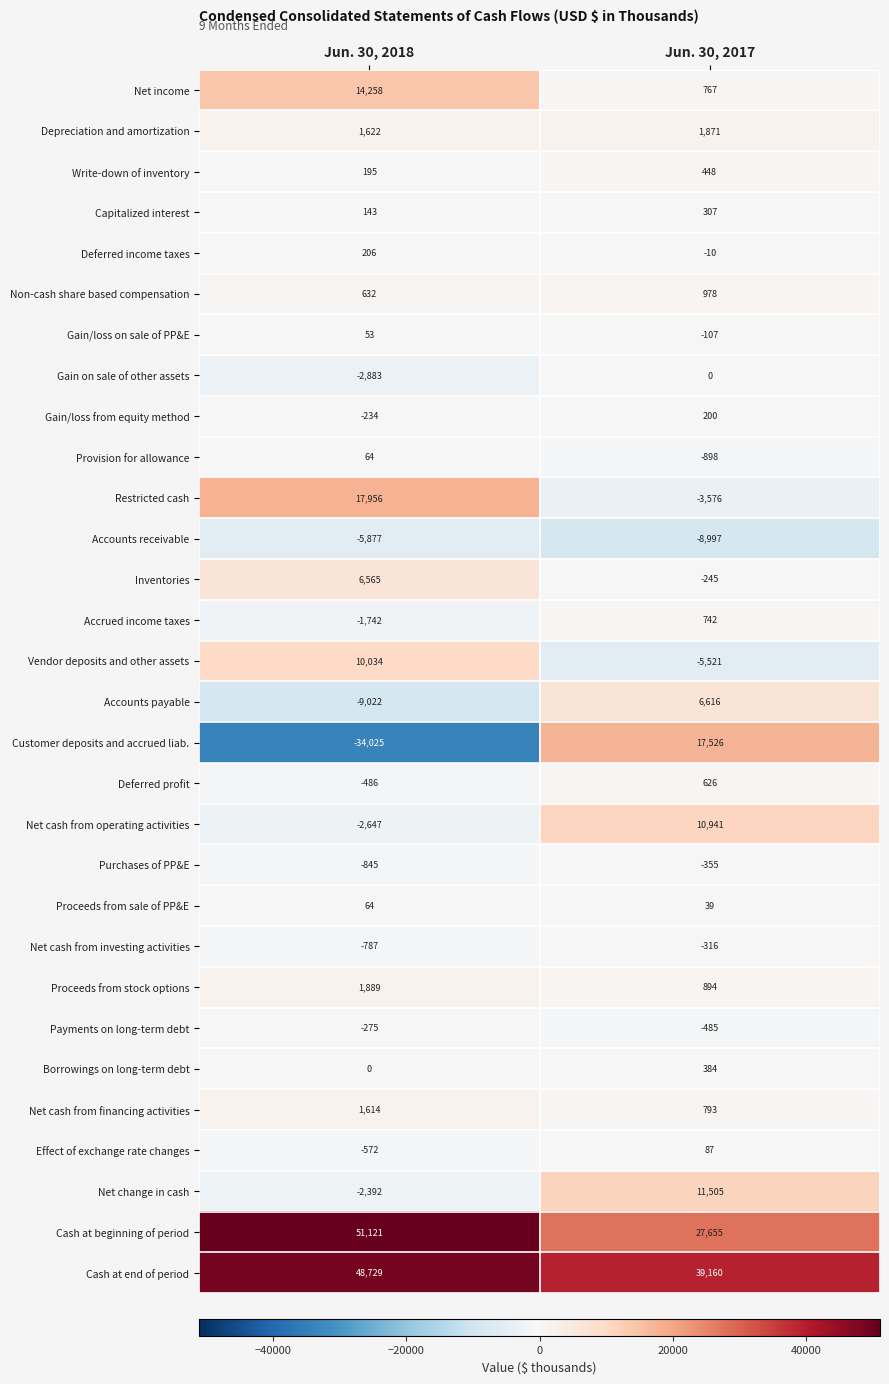

Which series has the largest range (max minus min)?

Customer deposits and accrued liab.